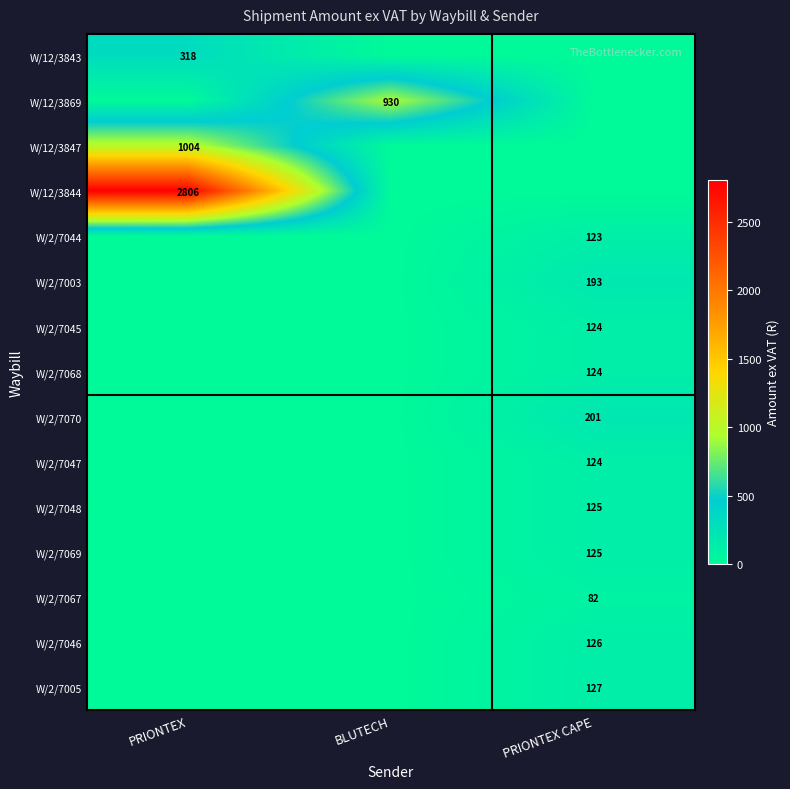

The value of W/2/7047 at PRIONTEX CAPE is 124. True or false?

True